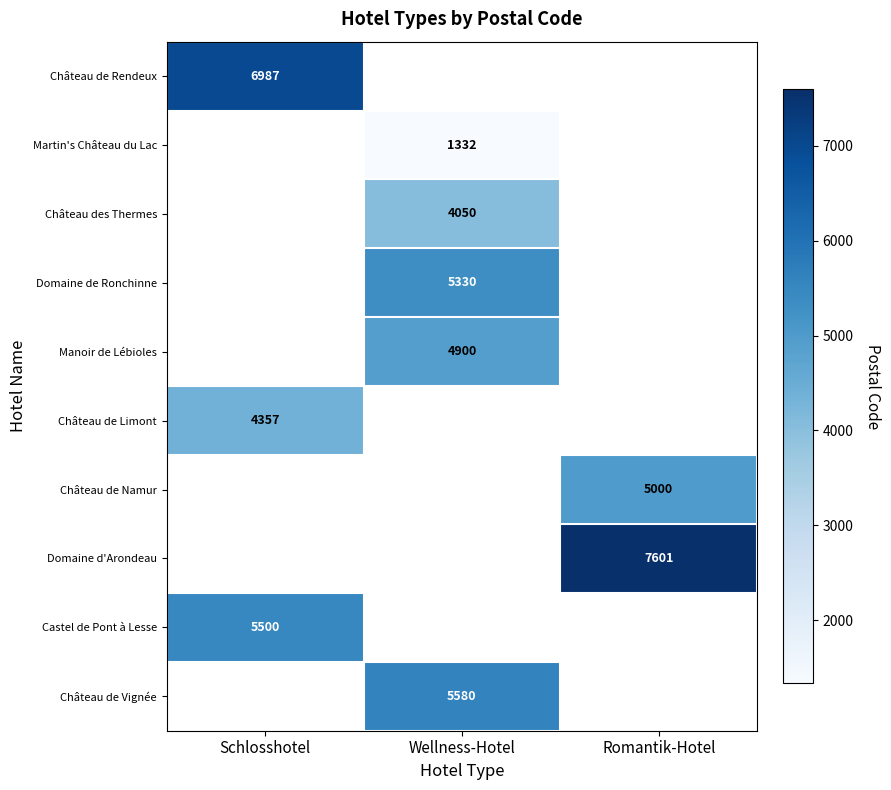

The Domaine de Ronchinne series shows 3537 at Wellness-Hotel. True or false?

False